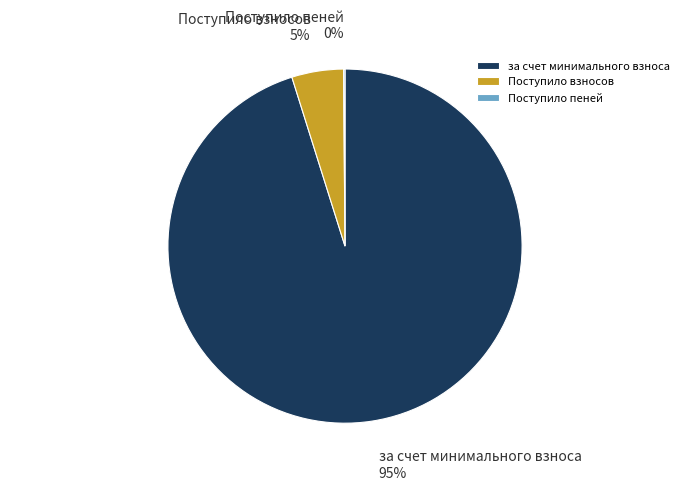

Do Поступило взносов and за счет минимального взноса together represent more than half of the pie?

Yes